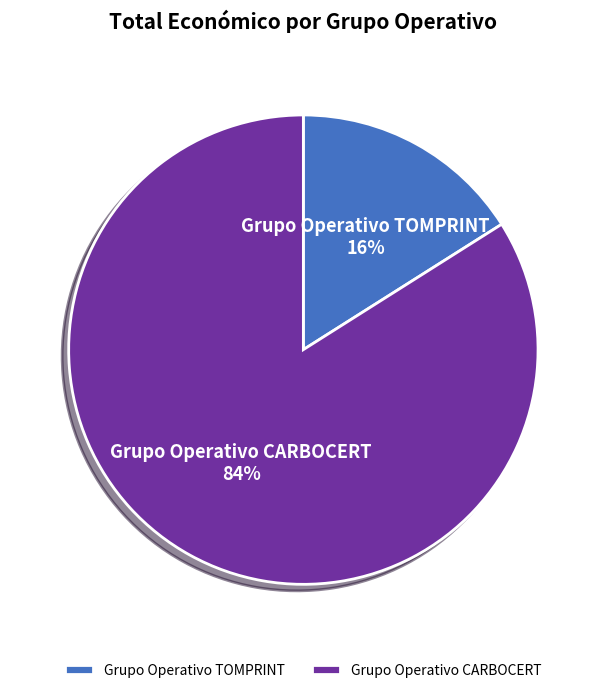

Does Grupo Operativo TOMPRINT represent more than half of the total?

No